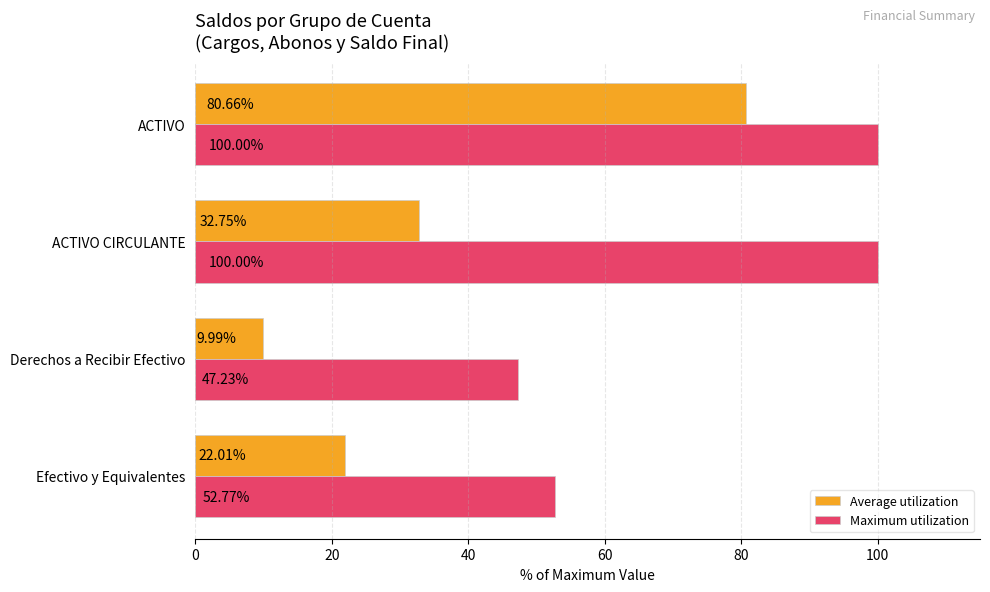

How many distinct data groups are displayed?

2